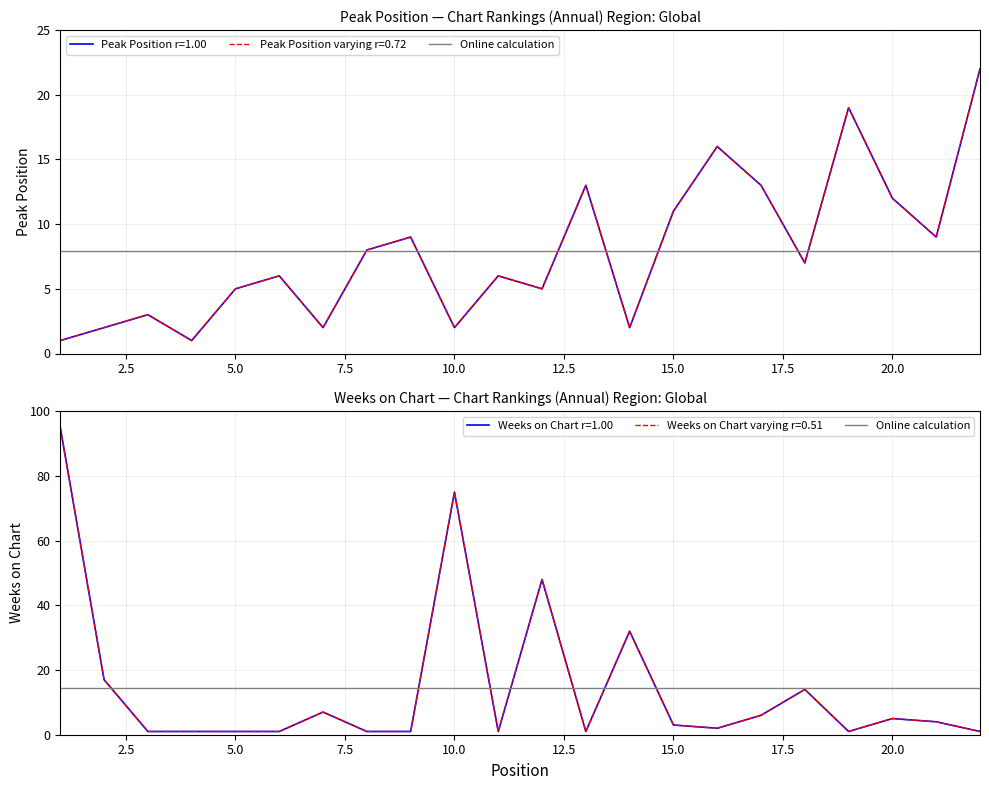

How many times do Peak Position and Weeks on Chart cross each other?

11